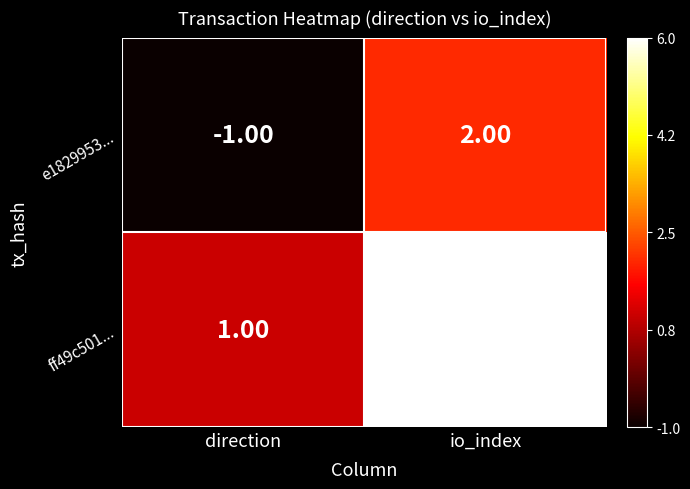

What is the difference between the e1829953... values at io_index and direction?

3